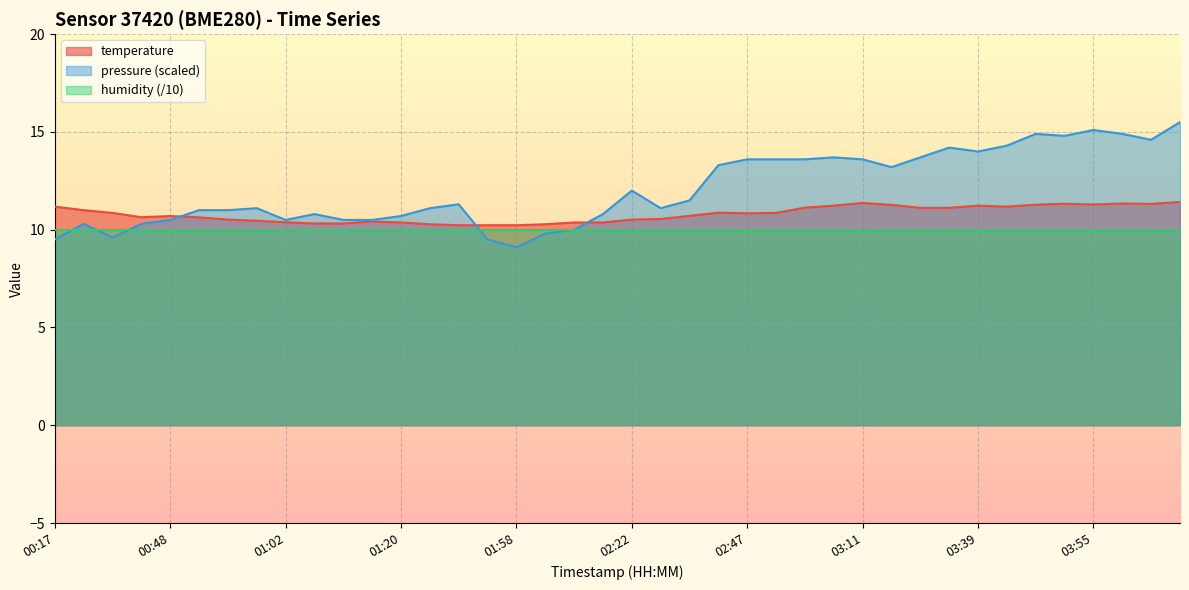

What is the difference between the values at 01:25 and 01:02?

0.1